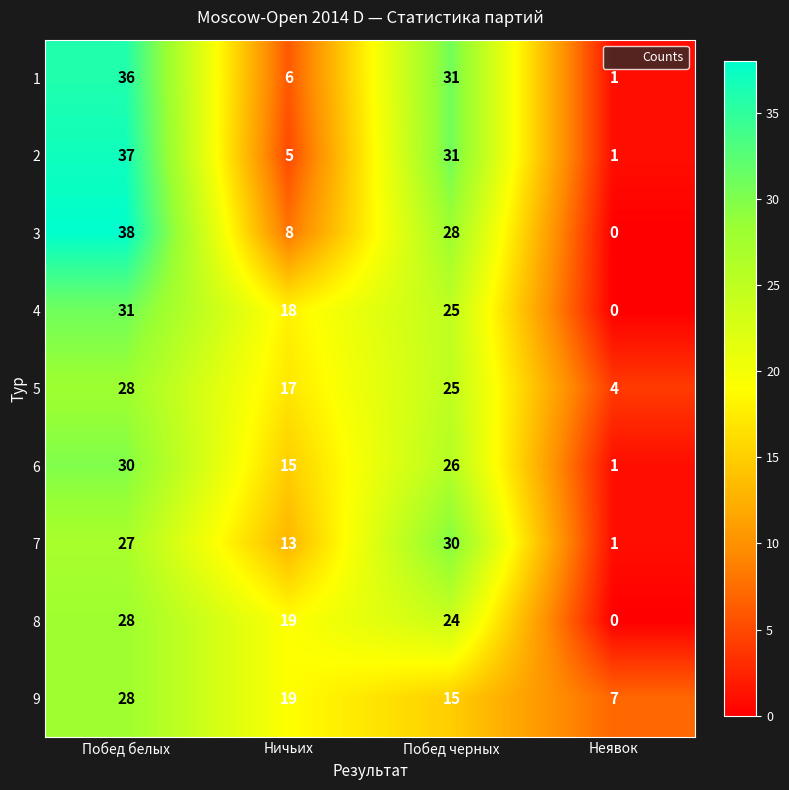

Between Побед белых and Побед черных, which series saw the biggest shift?

9